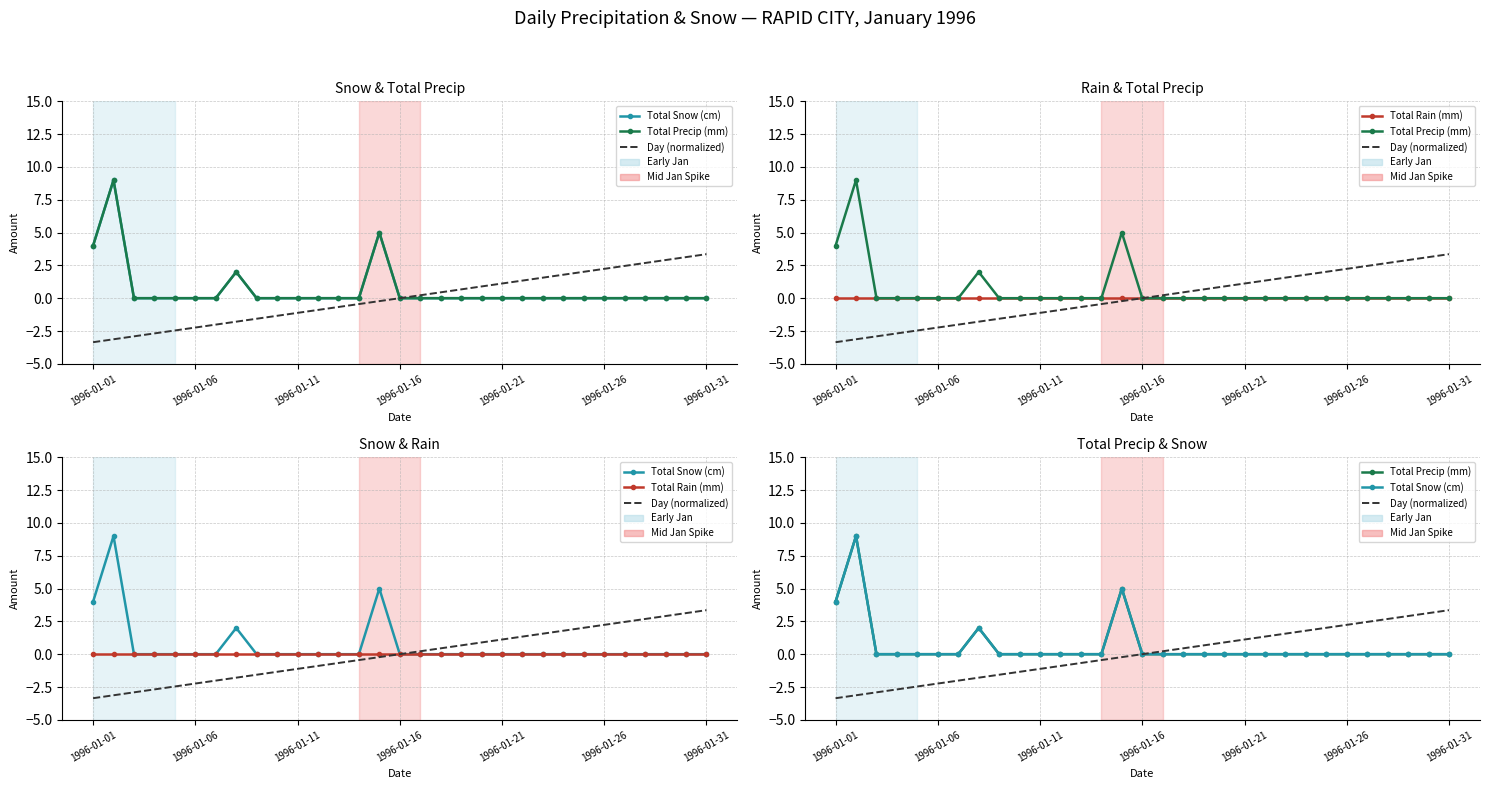

True or false: Total Precip (mm) has a value of 5.3 at 26.

False